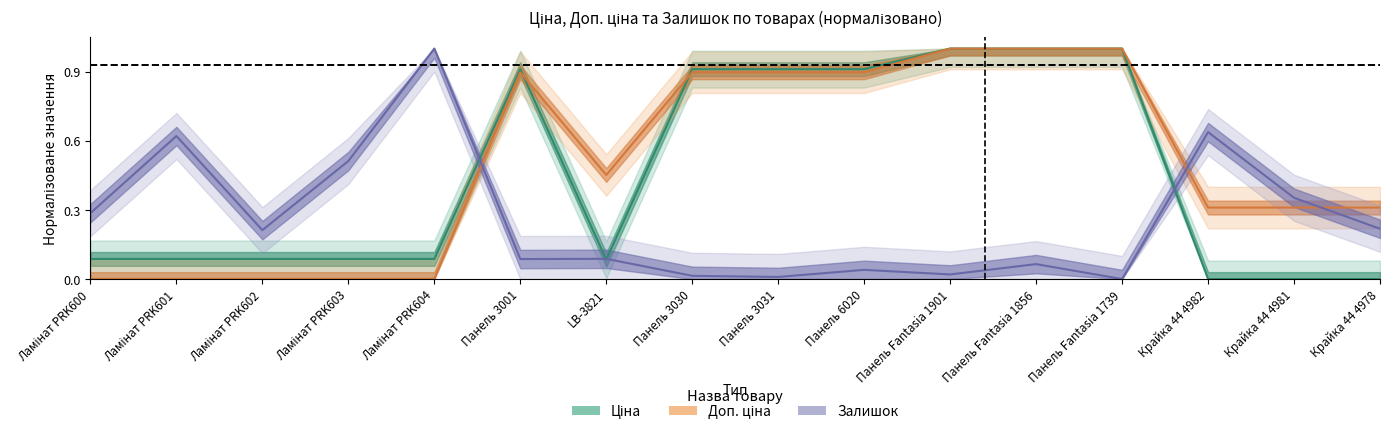

Reading left to right, list all the values displayed in this chart.

Ціна: 0.1	0.1	0.1	0.1	0.1	0.9	0.1	0.9	0.9	0.9	1.0	1.0	1.0	0.0	0.0	0.0
Доп. ціна: 0.0	0.0	0.0	0.0	0.0	0.9	0.5	0.9	0.9	0.9	1.0	1.0	1.0	0.3	0.3	0.3
Залишок: 0.3	0.6	0.2	0.5	1.0	0.1	0.1	0.0	0.0	0.0	0.0	0.1	0.0	0.6	0.4	0.2